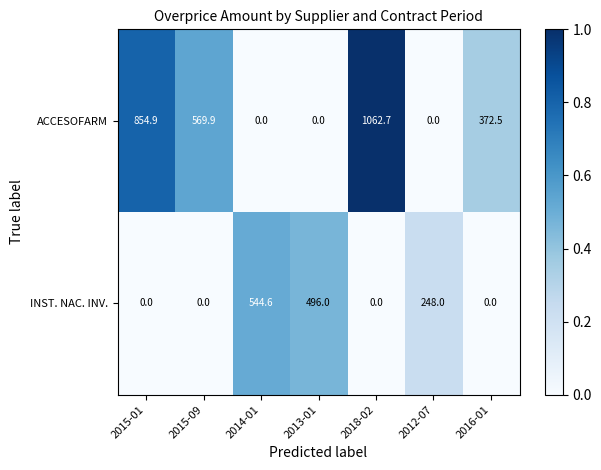

Which series has the largest range (max minus min)?

ACCESOFARM